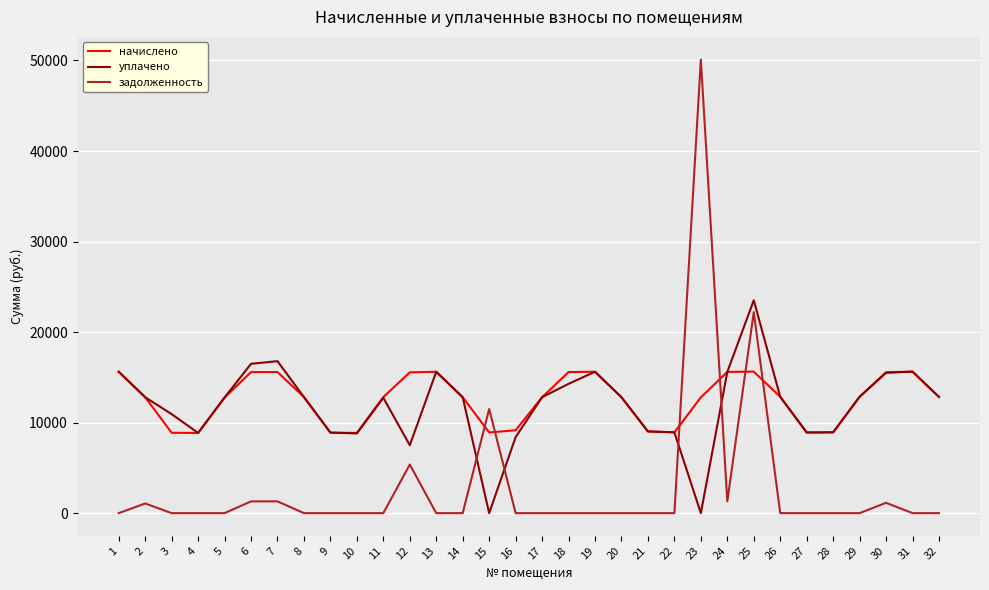

Rank the series by their maximum value, from lowest to highest.

начислено, уплачено, задолженность